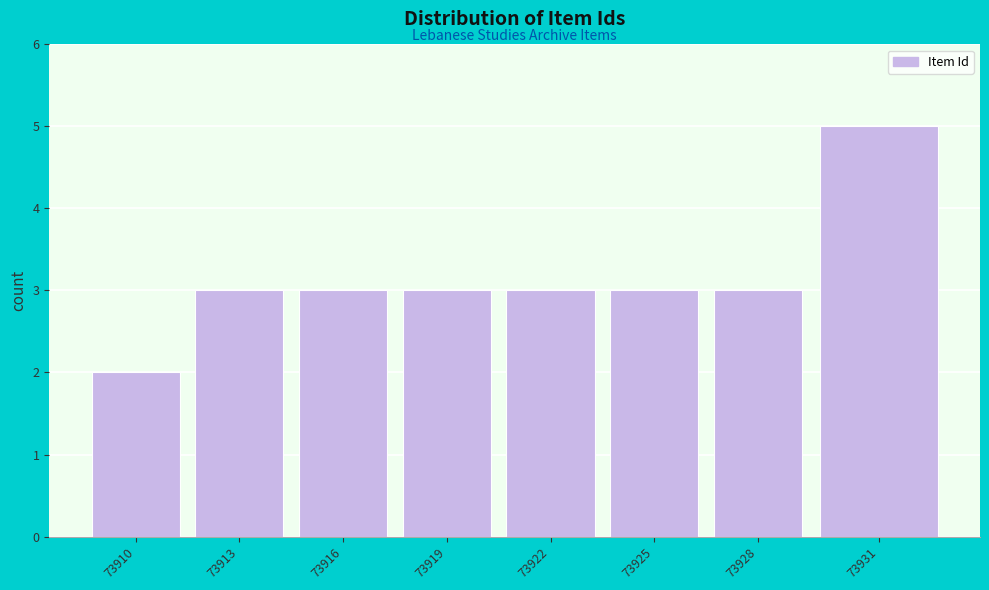

Reading right to left, list all the values displayed in this chart.

5	3	3	3	3	3	3	2